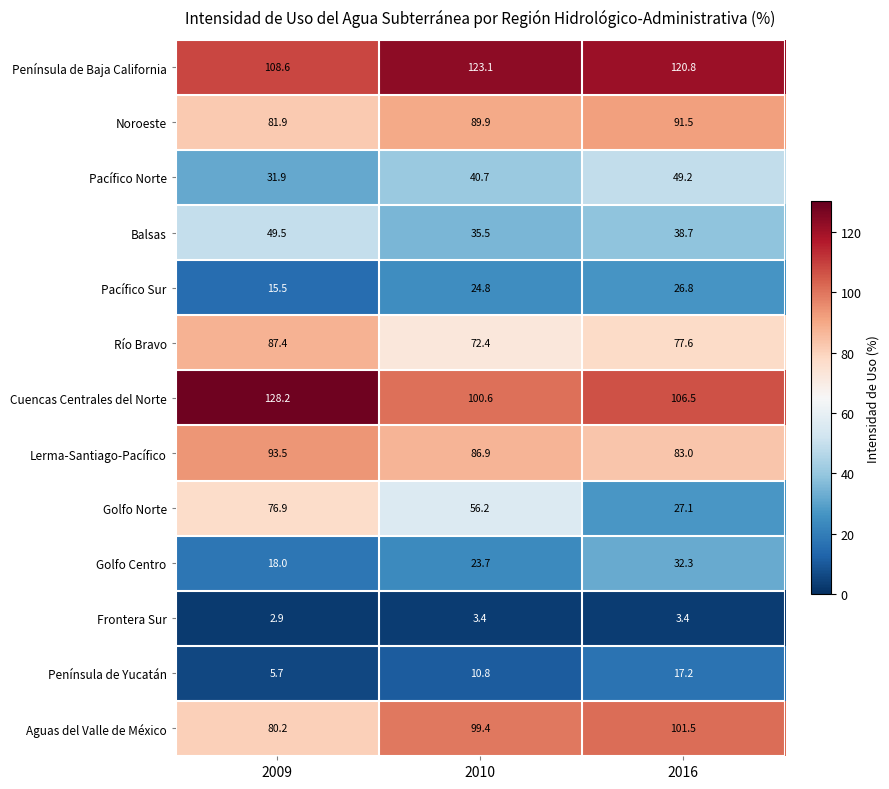

What is the sum of the Aguas del Valle de México values at 2010 and 2009?

179.6